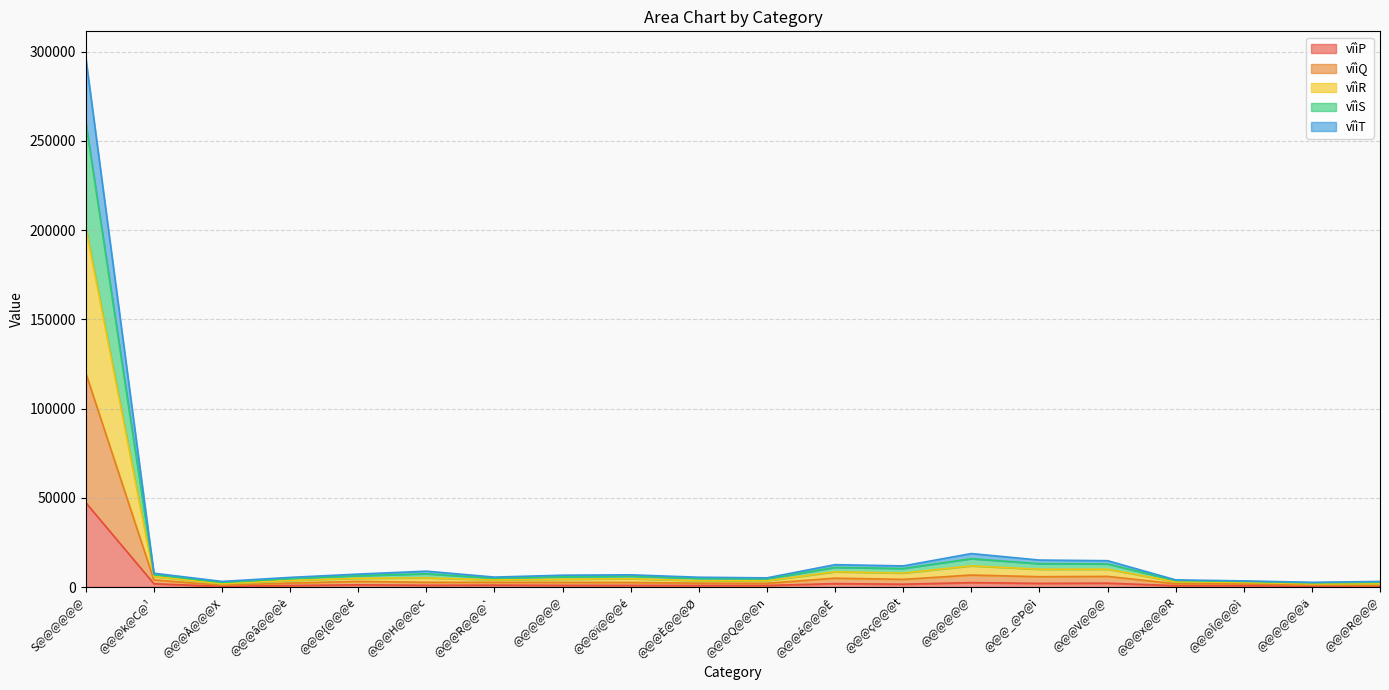

In vîìR, how many points are lower than both neighbors (excluding endpoints)?

5